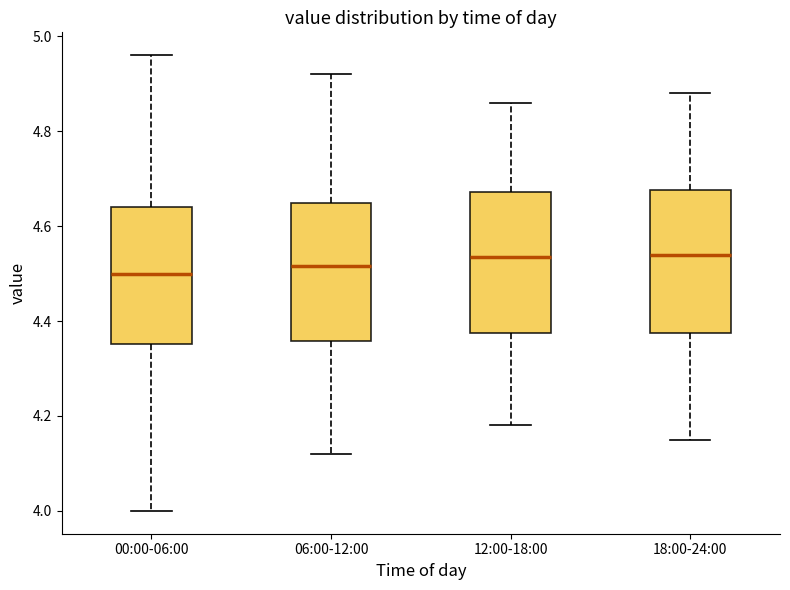

Reading left to right, transcribe this box plot: for each box, give where its median line is, the range the box spans, and where its two whiskers end, as read against the y-axis. The values are not printed on the chart, so give them approximately, as read against the axis.

00:00-06:00: median 4.50, box 4.36 to 4.64, whiskers 4.00 to 4.96
06:00-12:00: median 4.52, box 4.36 to 4.64, whiskers 4.12 to 4.92
12:00-18:00: median 4.54, box 4.38 to 4.68, whiskers 4.18 to 4.86
18:00-24:00: median 4.54, box 4.38 to 4.68, whiskers 4.16 to 4.88